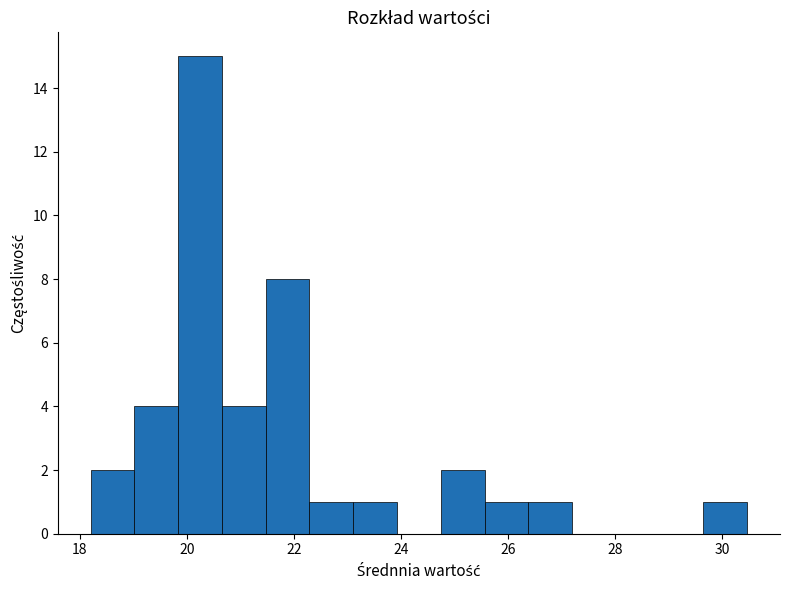

Reading left to right, list every bar in this chart as the range it spans on the x-axis followed by its height. Neither the bar edges nor the heights are printed on the chart, so give them approximately, as read against the axes.

18.2 to 19.0: 2
19.0 to 19.8: 4
19.8 to 20.6: 15
20.6 to 21.4: 4
21.4 to 22.2: 8
22.2 to 23.2: 1
23.2 to 24.0: 1
24.0 to 24.8: 0
24.8 to 25.6: 2
25.6 to 26.4: 1
26.4 to 27.2: 1
27.2 to 28.0: 0
28.0 to 28.8: 0
28.8 to 29.6: 0
29.6 to 30.4: 1